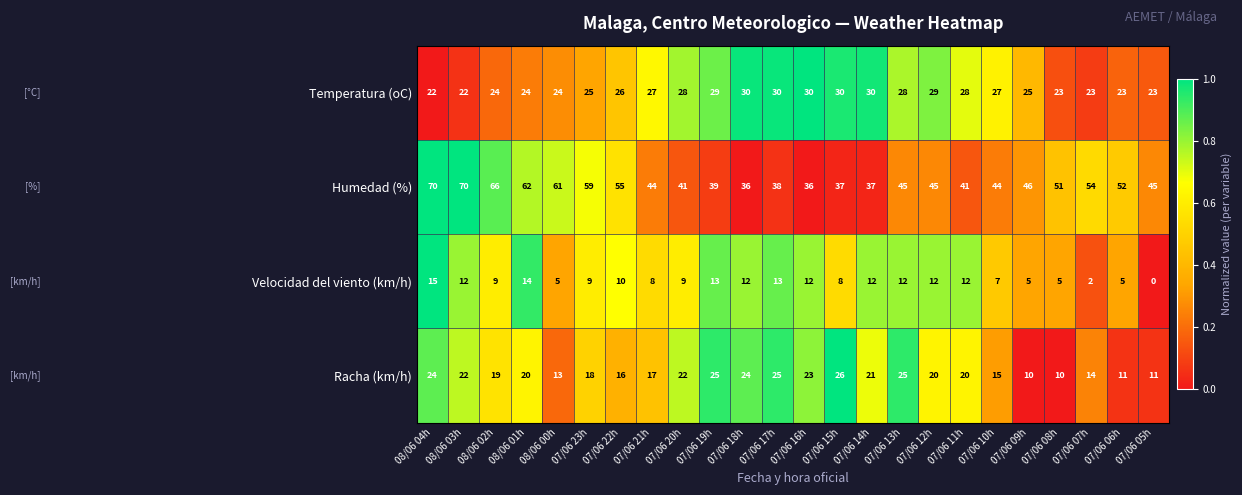

Rank the series by their maximum value, from highest to lowest.

Humedad (%), Temperatura (oC), Racha (km/h), Velocidad del viento (km/h)